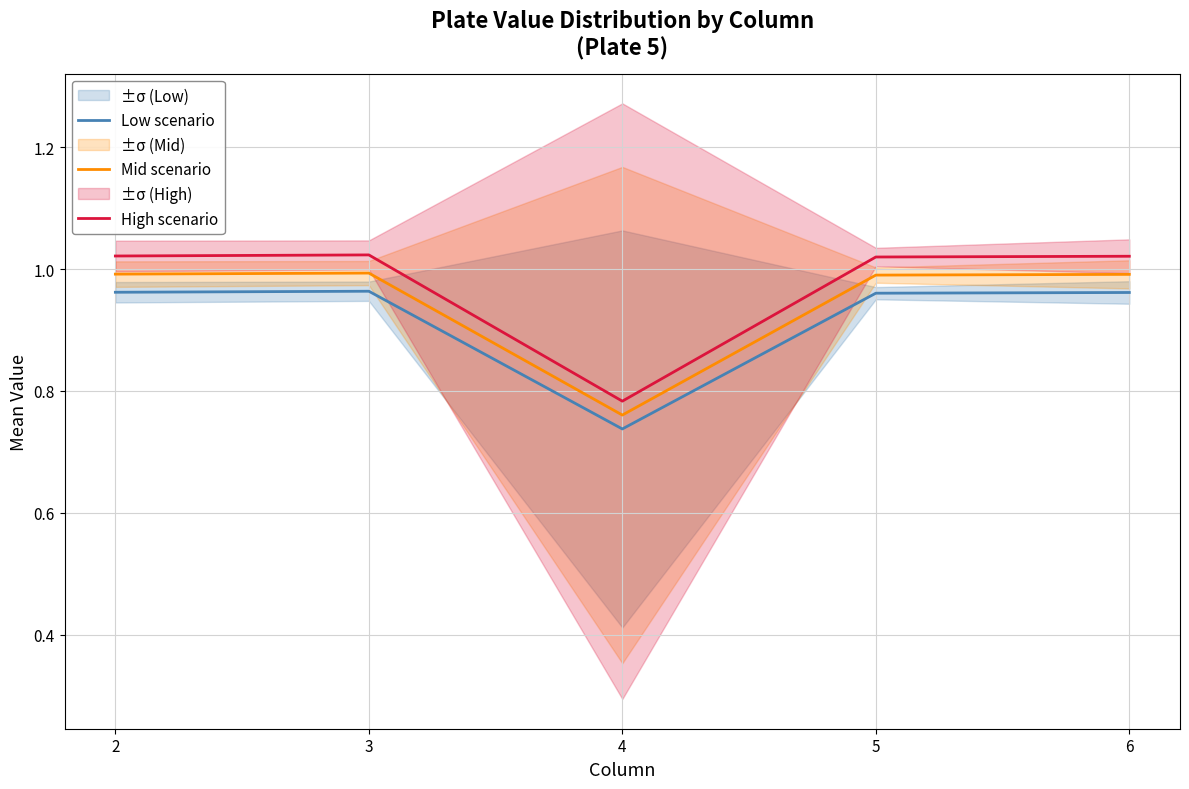

Between 2 and 4, which series saw the biggest shift?

High scenario